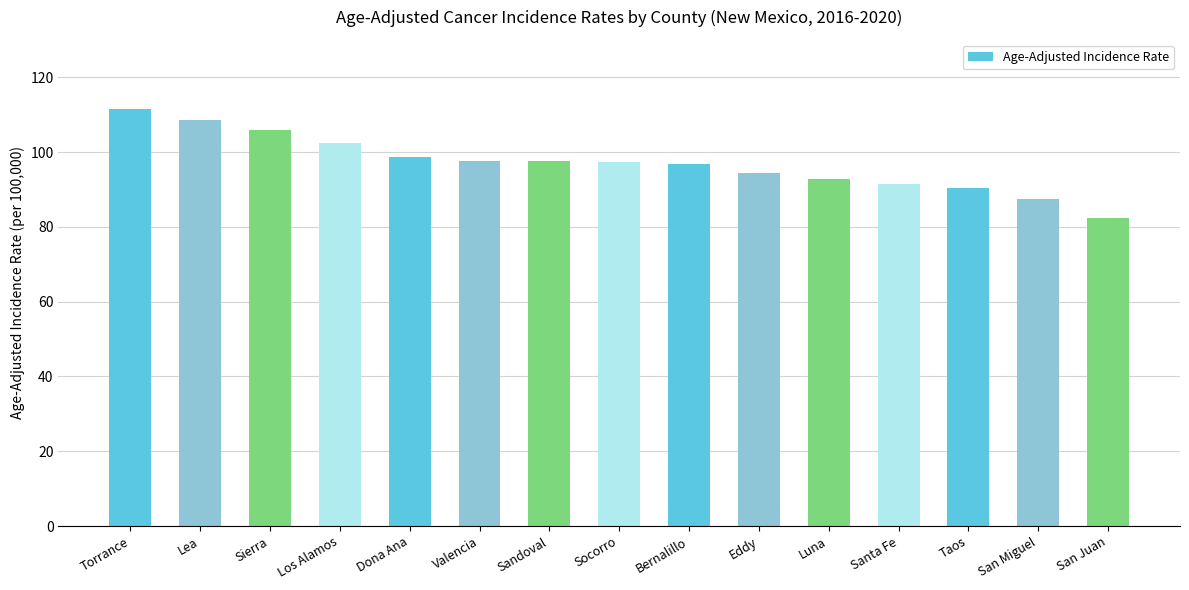

What is the label of the 1st bar from the right?

San Juan